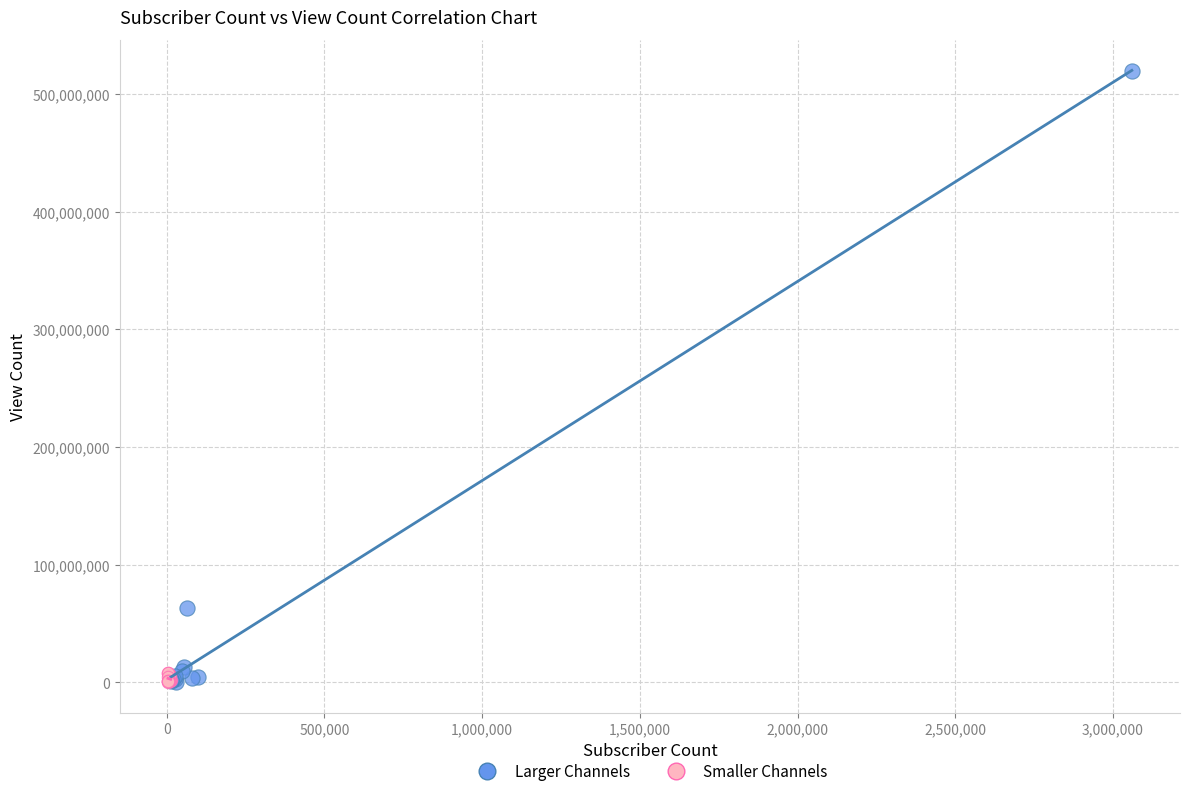

Which series has the widest spread of Y values?

Larger Channels